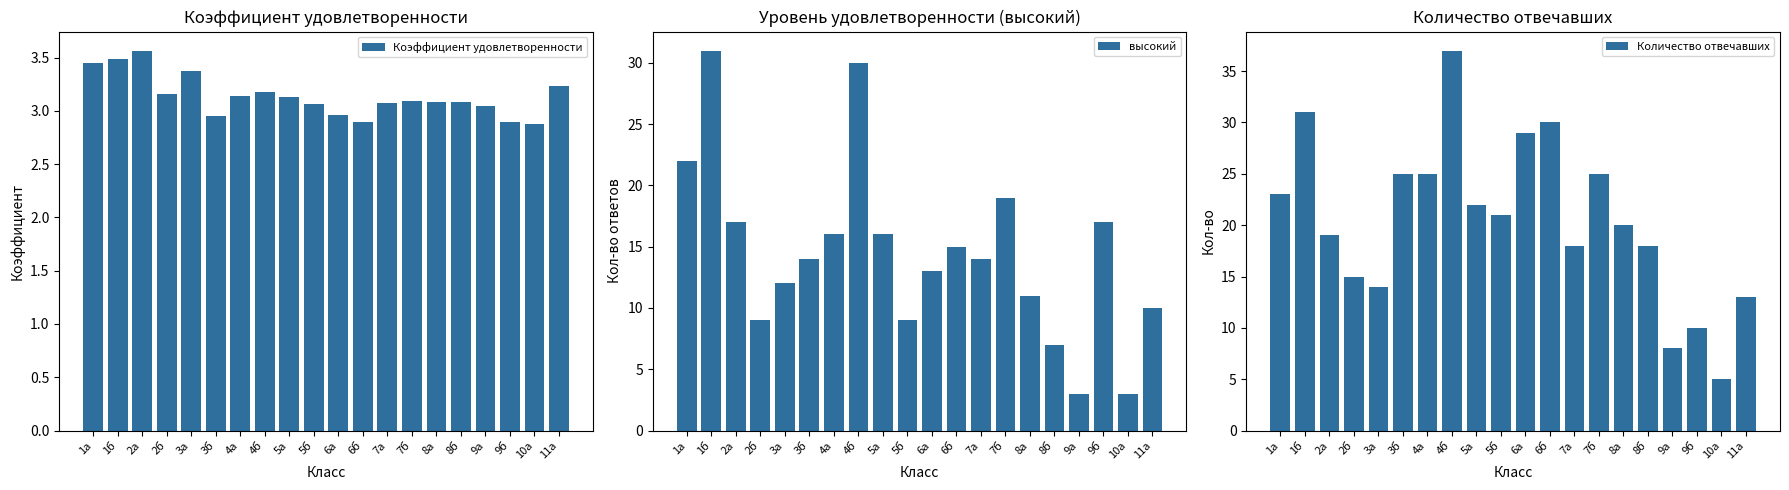

What is the maximum value for высокий?

31